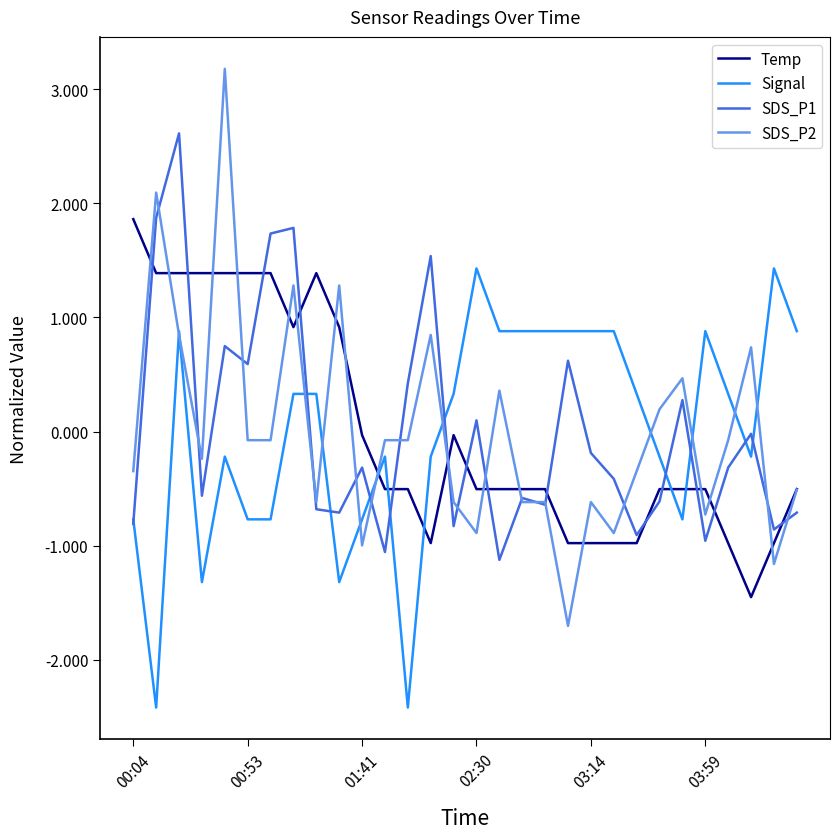

Does the chart have visible grid lines?

No